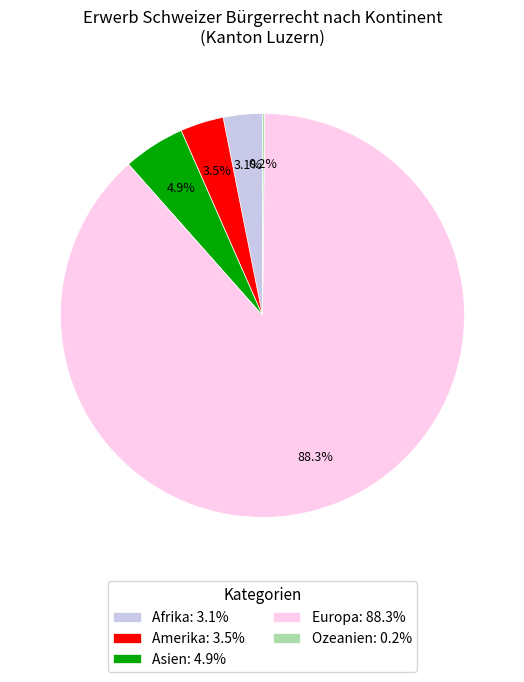

What portion of the pie excludes Asien: 4.9%?

95.1%